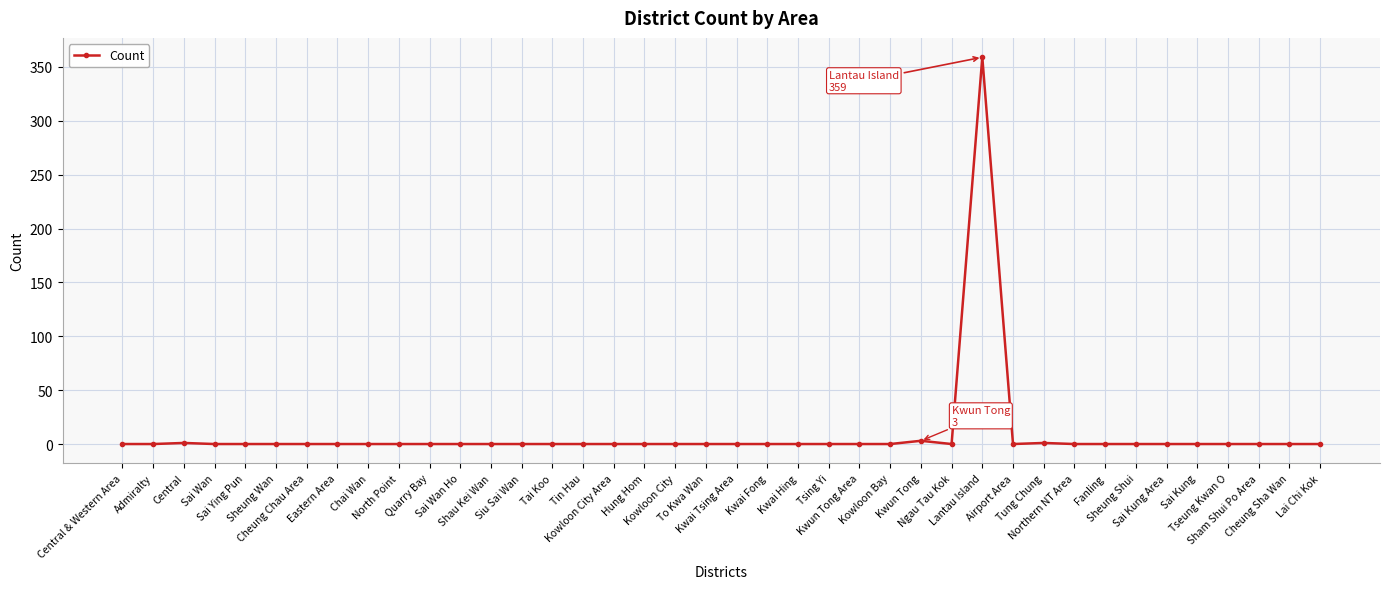

At which category does the chart reach its peak across all series?

Lantau Island